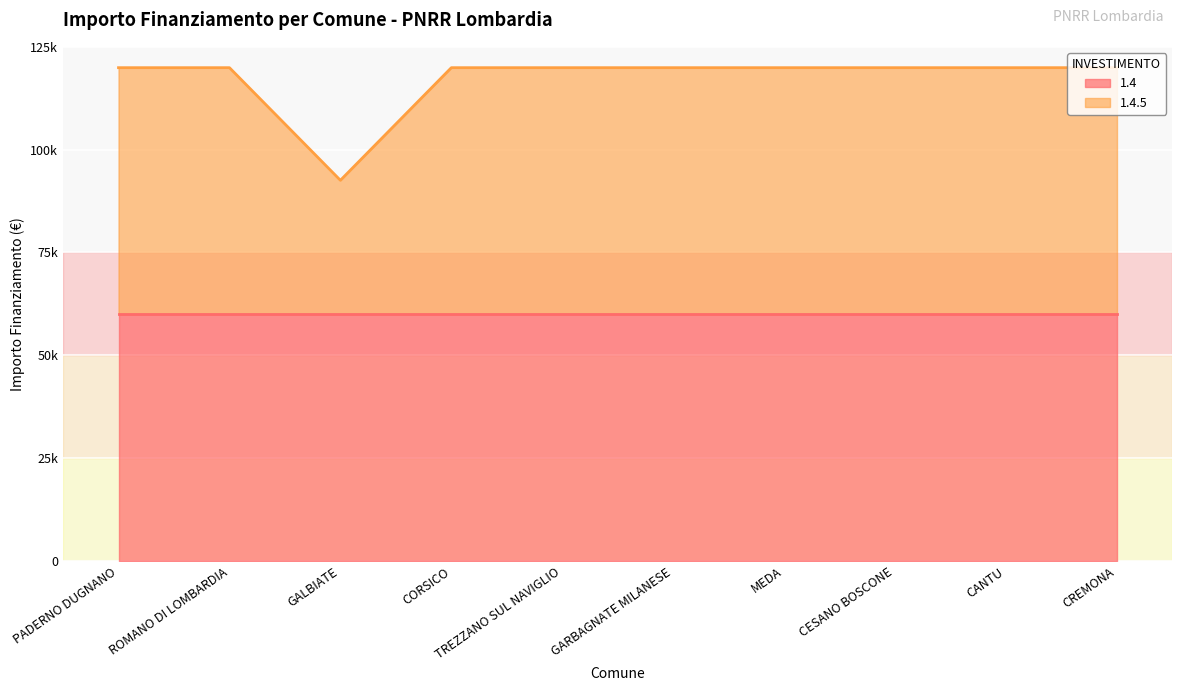

At which category does the data reach its first local valley?

GALBIATE